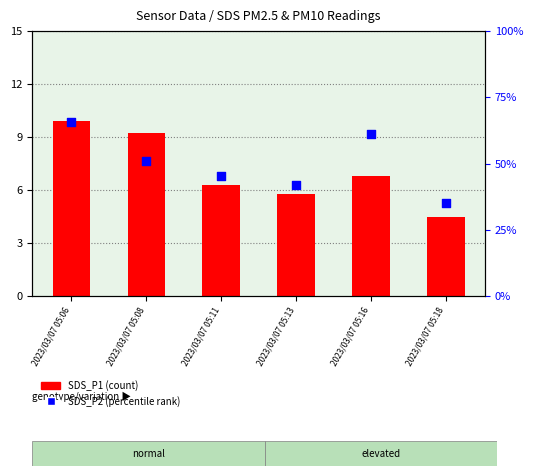

Which series reaches the minimum Y coordinate?

SDS_P2